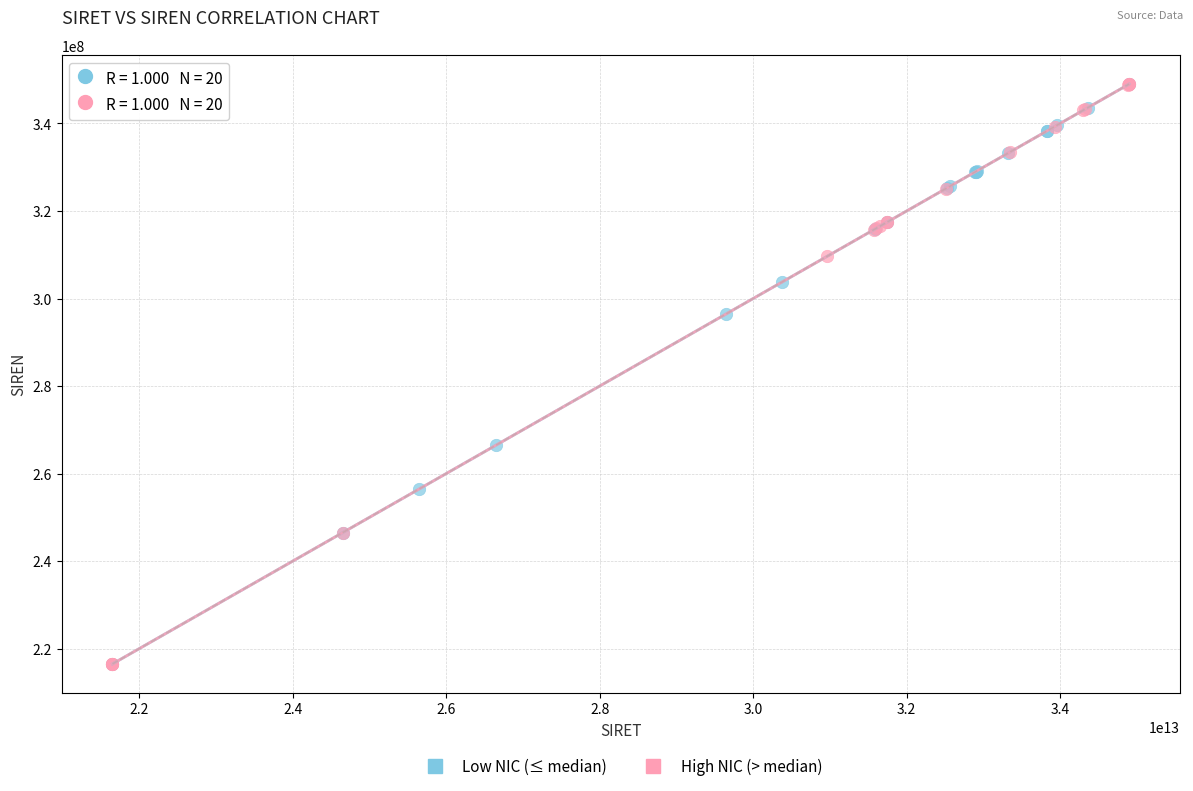

What are all the series names shown in the legend?

Low NIC (≤ median), High NIC (> median)